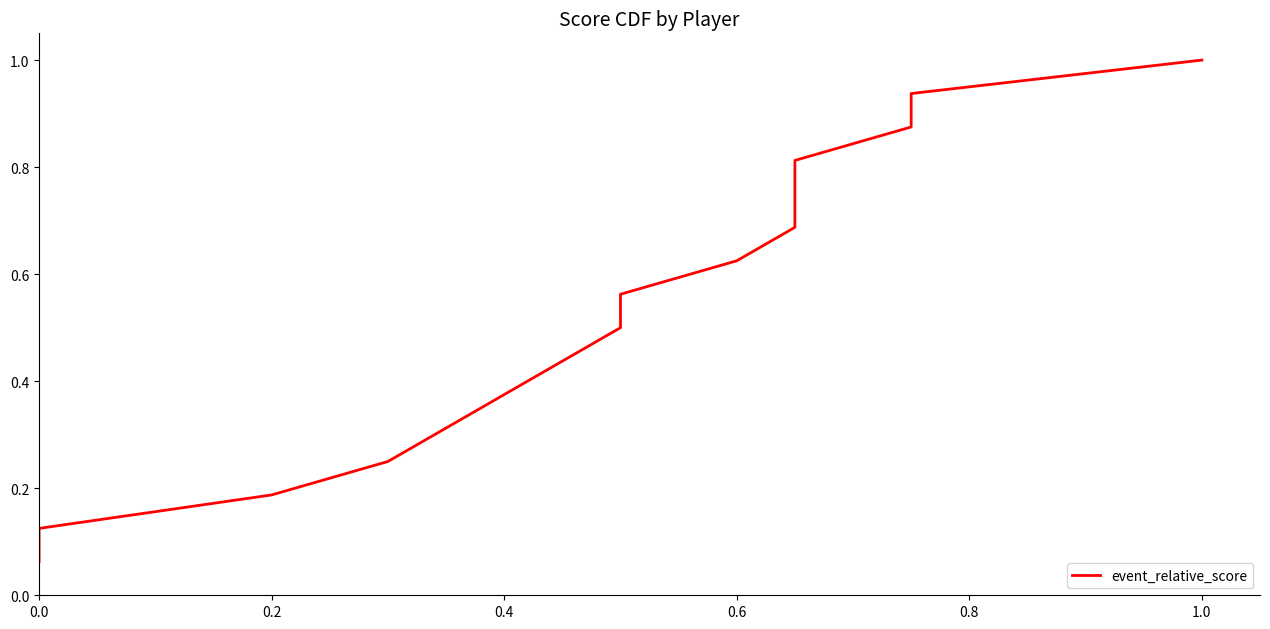

Approximately how many times larger is the value at 0.6 compared to 1.0?

0.6